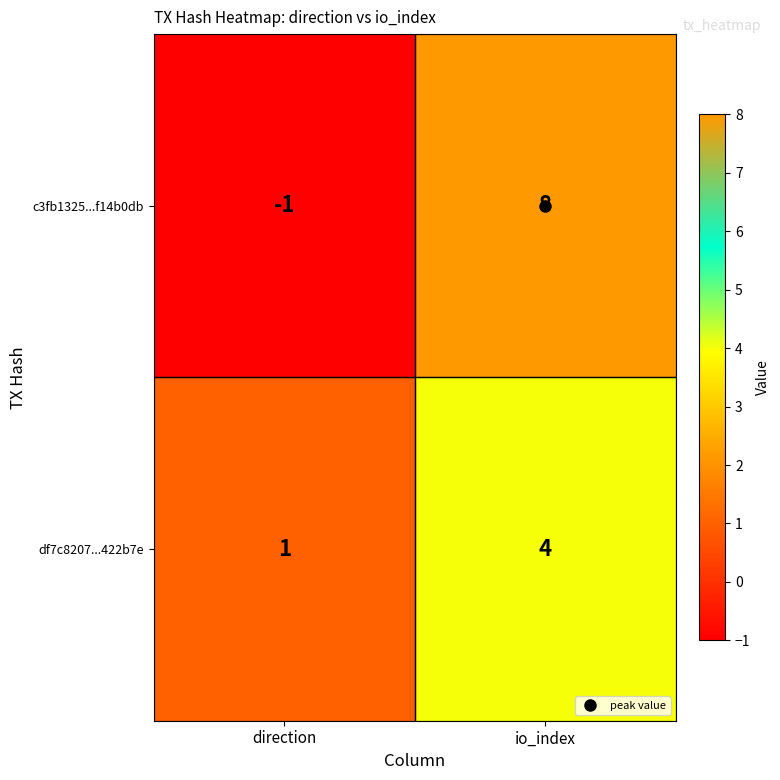

Which category has the highest value across all series?

io_index